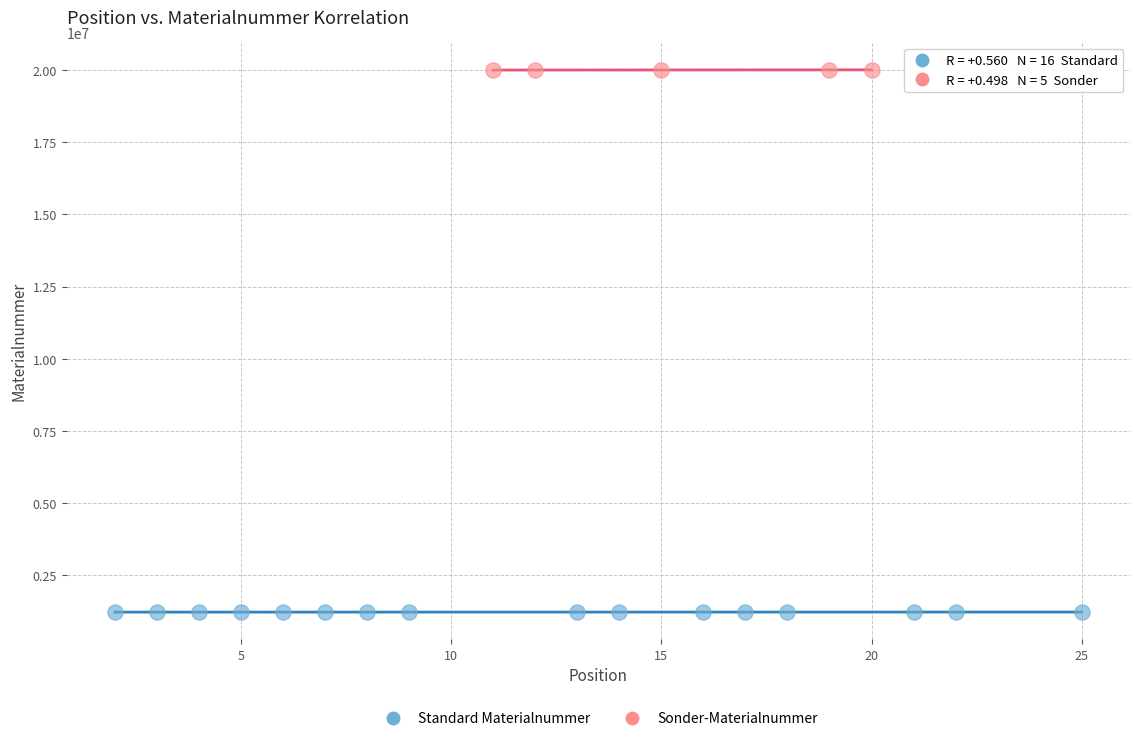

Which series reaches the minimum Y coordinate?

Standard Materialnummer